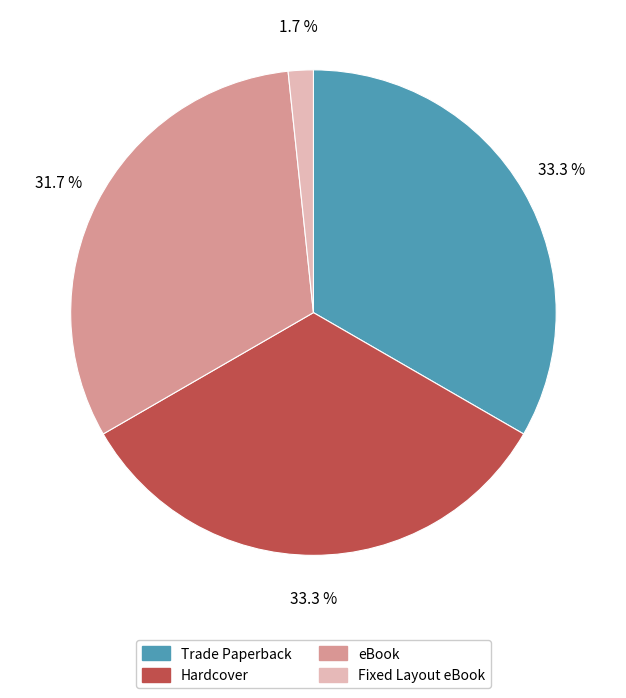

How many slices are in this pie chart?

4